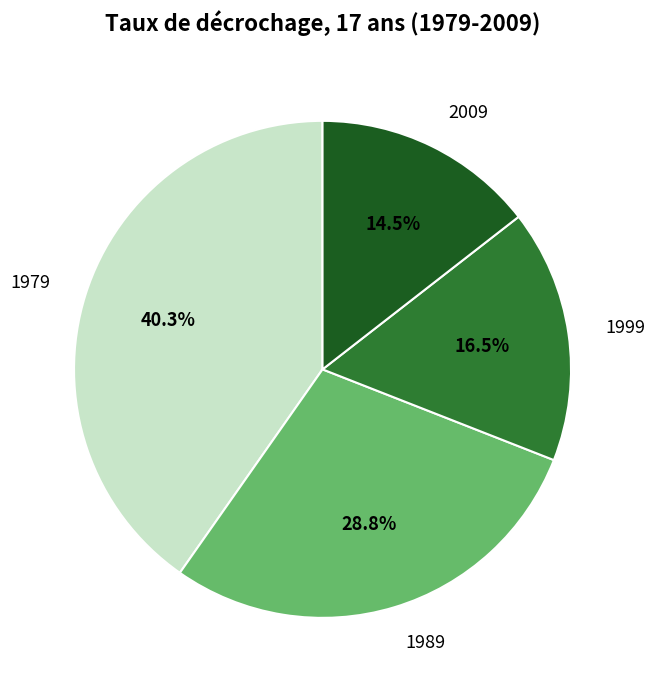

How many segments does this pie chart have?

4